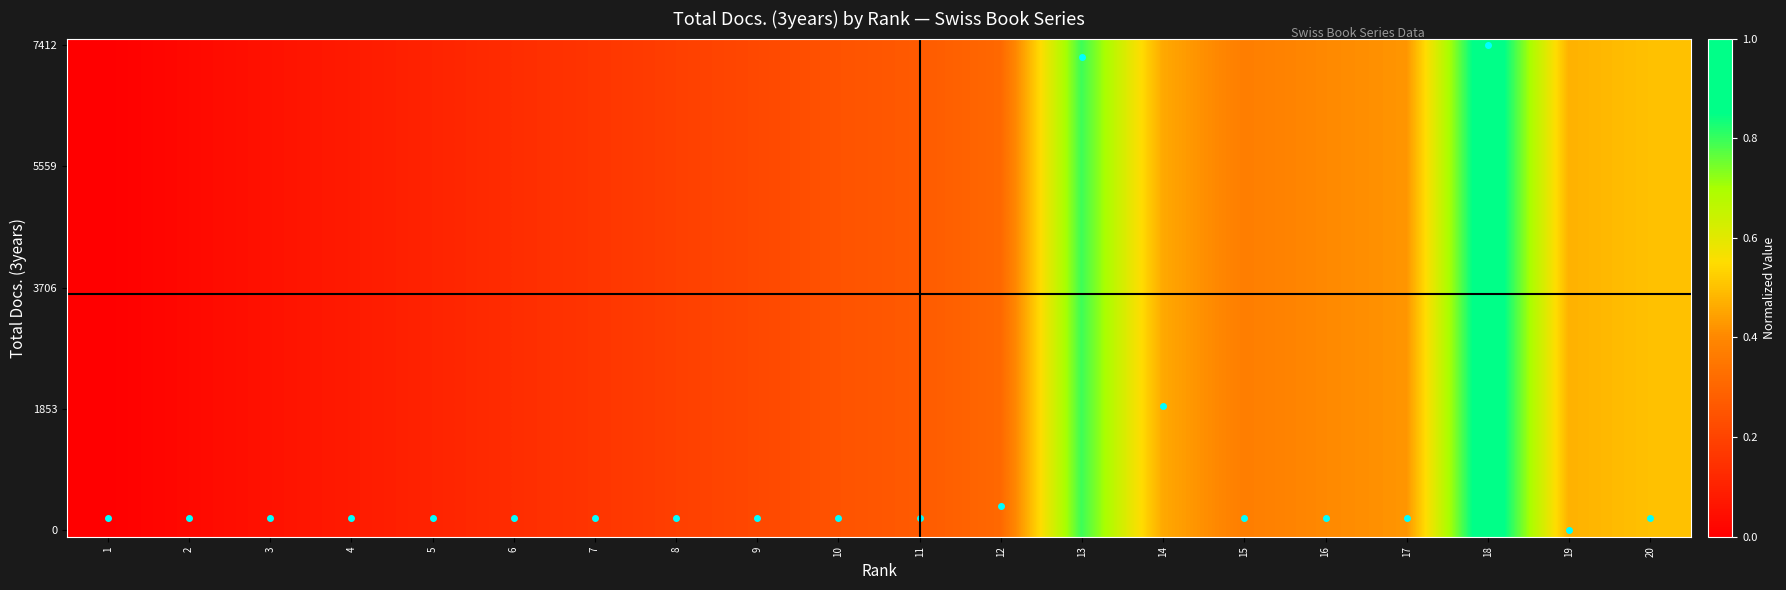

Which series has the largest range (max minus min)?

7412